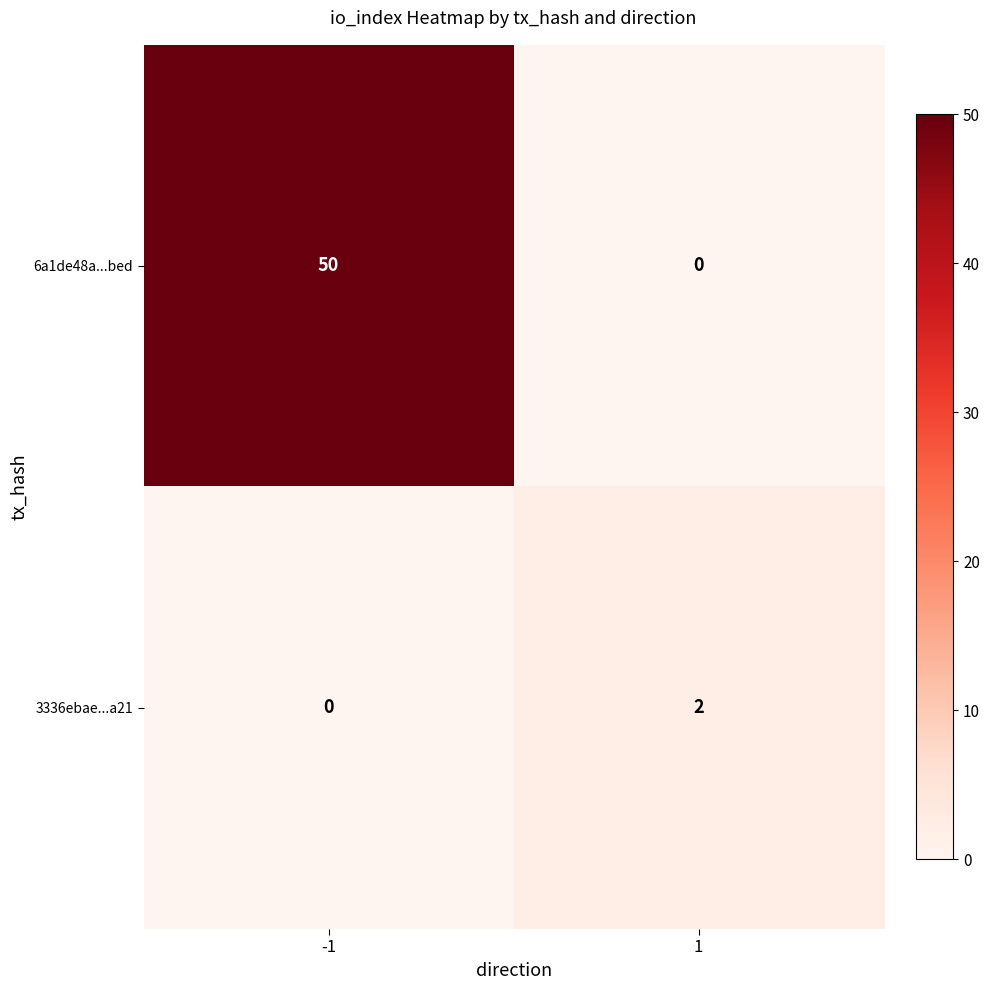

How many categories are shown in the chart?

2